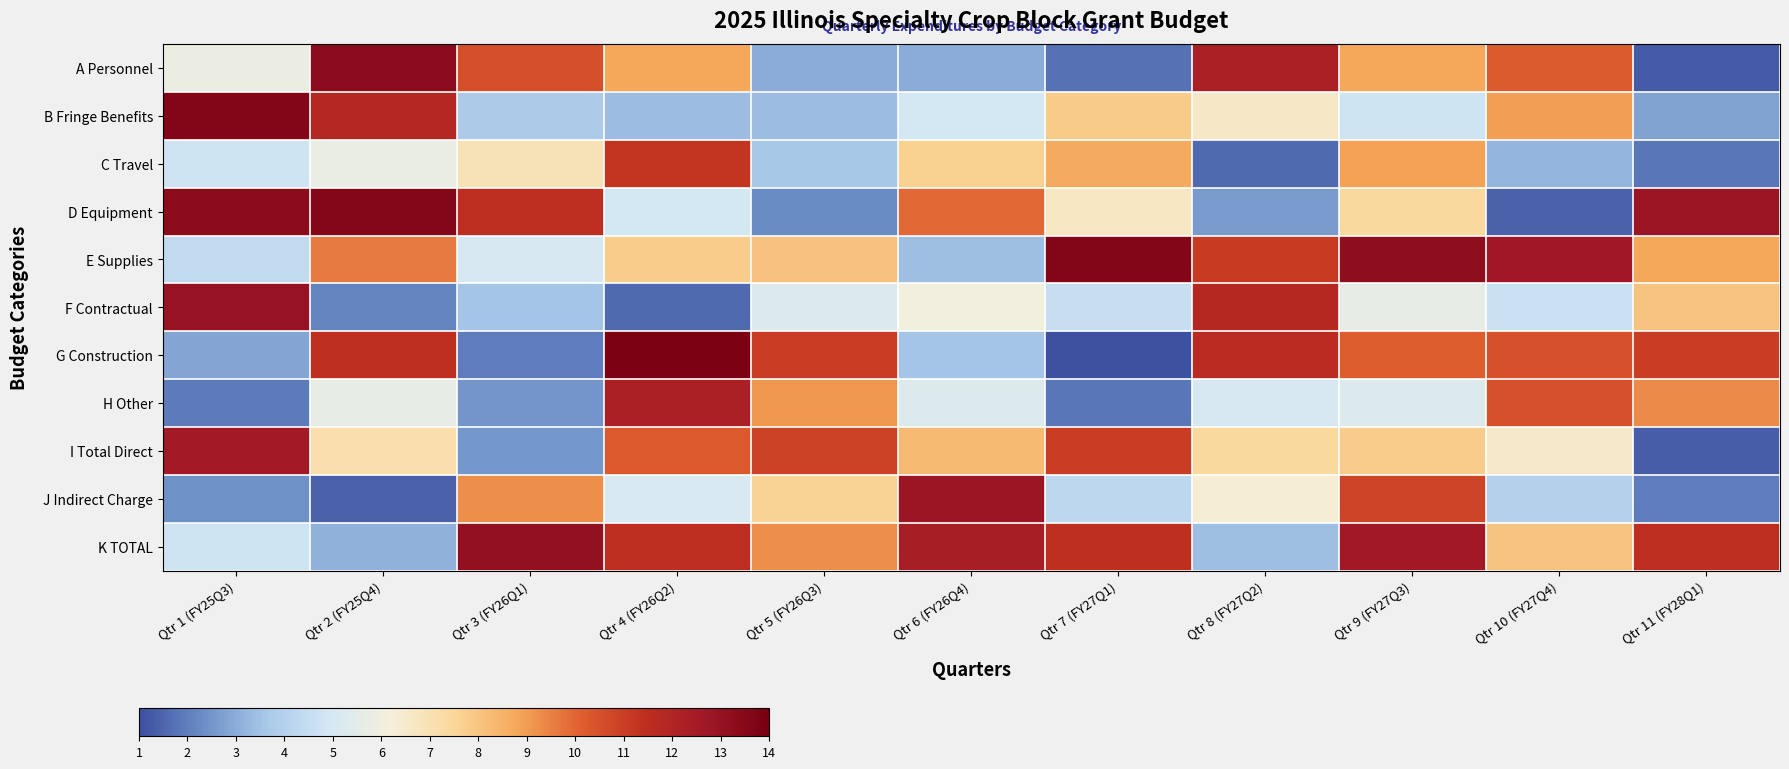

How many distinct data groups are displayed?

11